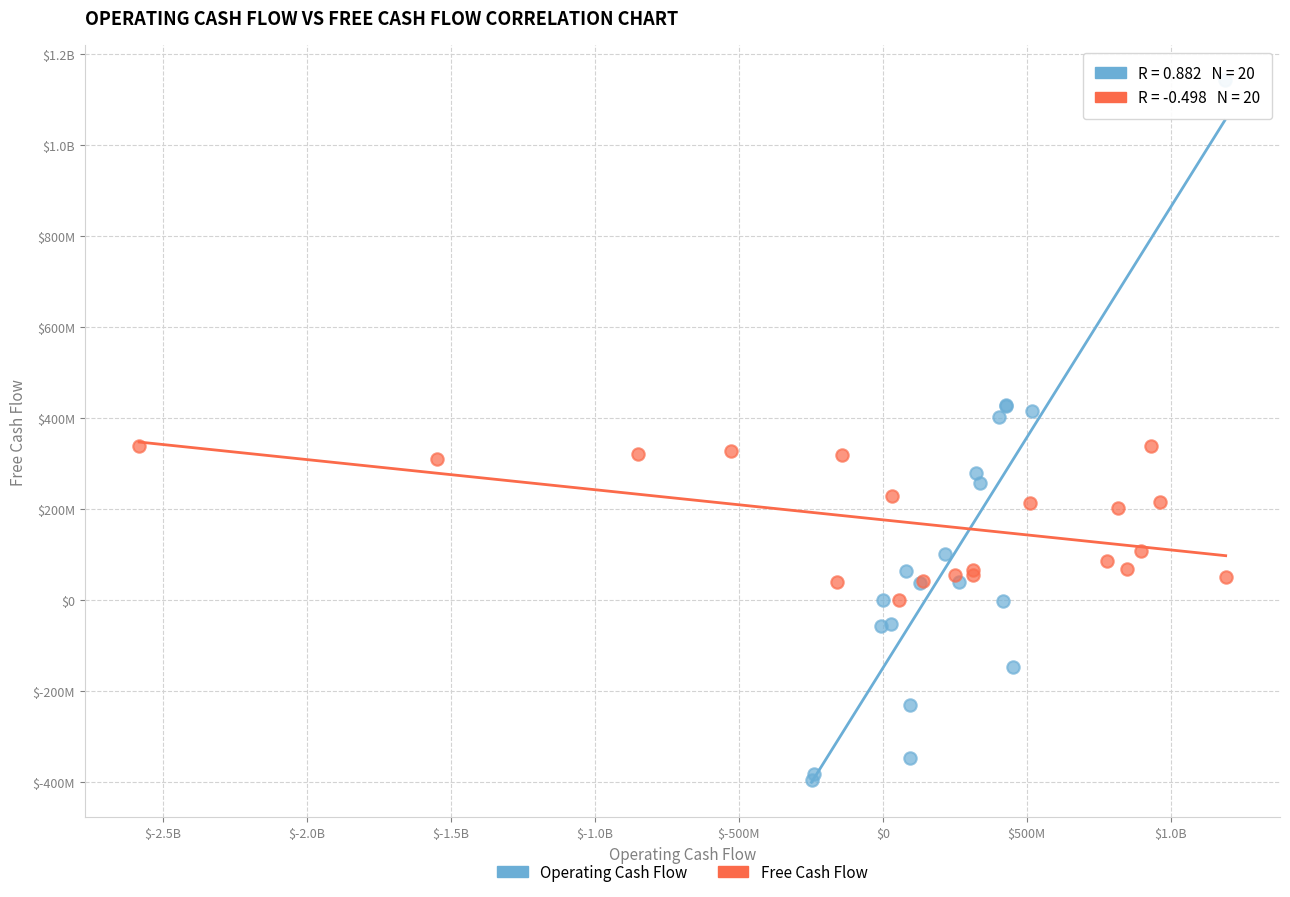

What are all the series names shown in the legend?

Operating Cash Flow, Free Cash Flow